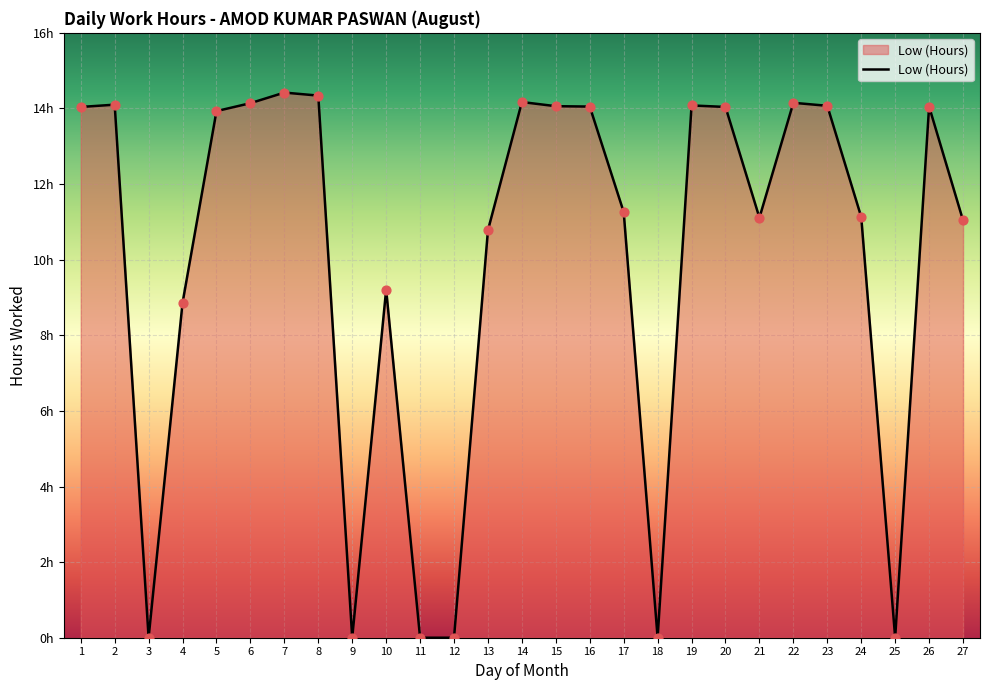

Does the chart have visible grid lines?

Yes